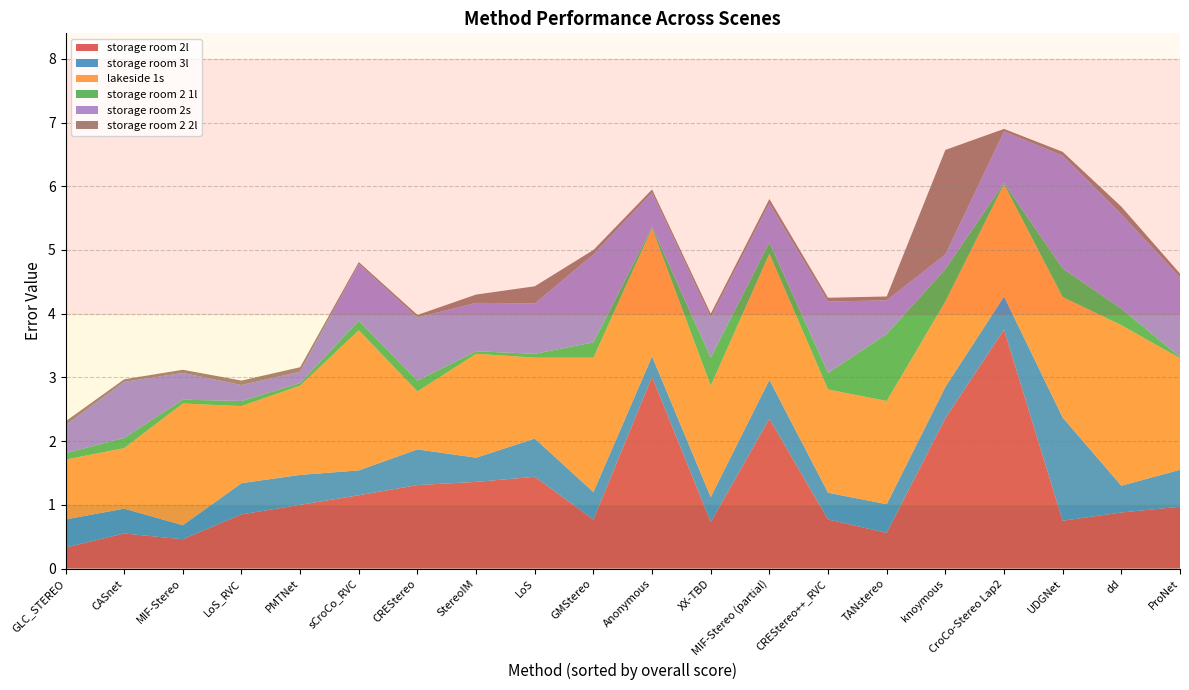

Reading right to left, list all the values displayed in this chart.

storage room 2l: 1.0	0.9	0.8	3.8	2.4	0.6	0.8	2.4	0.7	3.0	0.8	1.4	1.4	1.3	1.1	1.0	0.8	0.5	0.6	0.3
storage room 3l: 0.6	0.4	1.6	0.5	0.5	0.5	0.4	0.6	0.4	0.3	0.4	0.6	0.4	0.6	0.4	0.5	0.5	0.2	0.4	0.4
lakeside 1s: 1.8	2.5	1.9	1.8	1.3	1.6	1.6	2.0	1.8	2.0	2.1	1.3	1.6	0.9	2.2	1.4	1.2	1.9	0.9	0.9
storage room 2 1l: 0.0	0.3	0.5	0.0	0.5	1.1	0.3	0.2	0.4	0.0	0.2	0.1	0.0	0.2	0.1	0.0	0.1	0.1	0.2	0.1
storage room 2s: 1.2	1.5	1.8	0.8	0.2	0.5	1.1	0.6	0.6	0.5	1.4	0.8	0.8	1.0	0.9	0.2	0.2	0.4	0.9	0.4
storage room 2 2l: 0.1	0.1	0.1	0.0	1.6	0.1	0.1	0.1	0.1	0.1	0.1	0.3	0.1	0.0	0.0	0.1	0.1	0.1	0.0	0.1